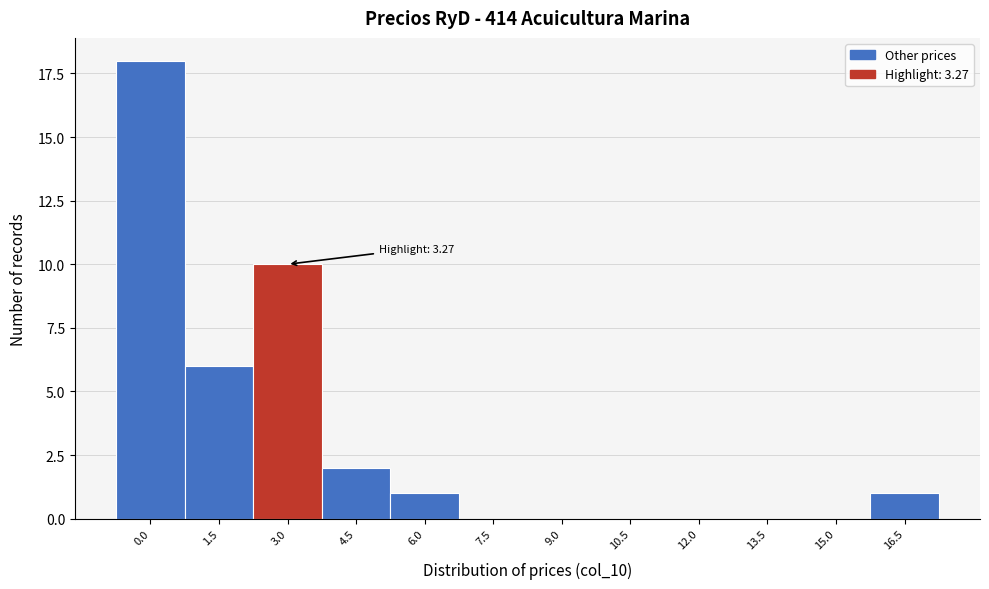

Reading left to right, list all the values displayed in this chart.

0.0=18	1.5=6	3.0=10	4.5=2	6.0=1	7.5=0	9.0=0	10.5=0	12.0=0	13.5=0	15.0=0	16.5=1